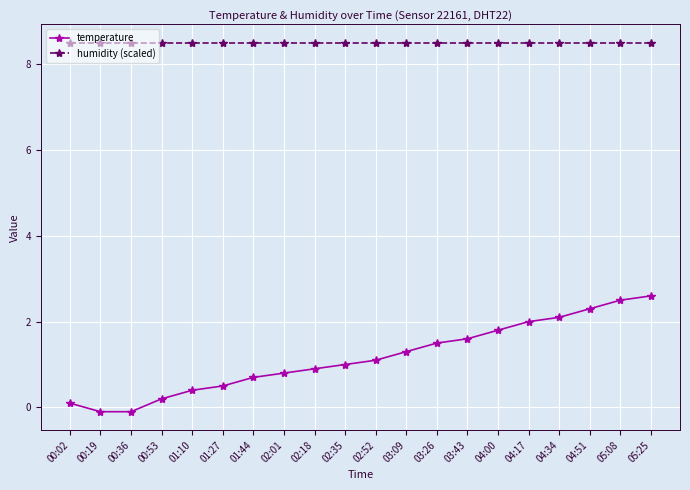

What is the label of the 3rd point from the left?

00:36